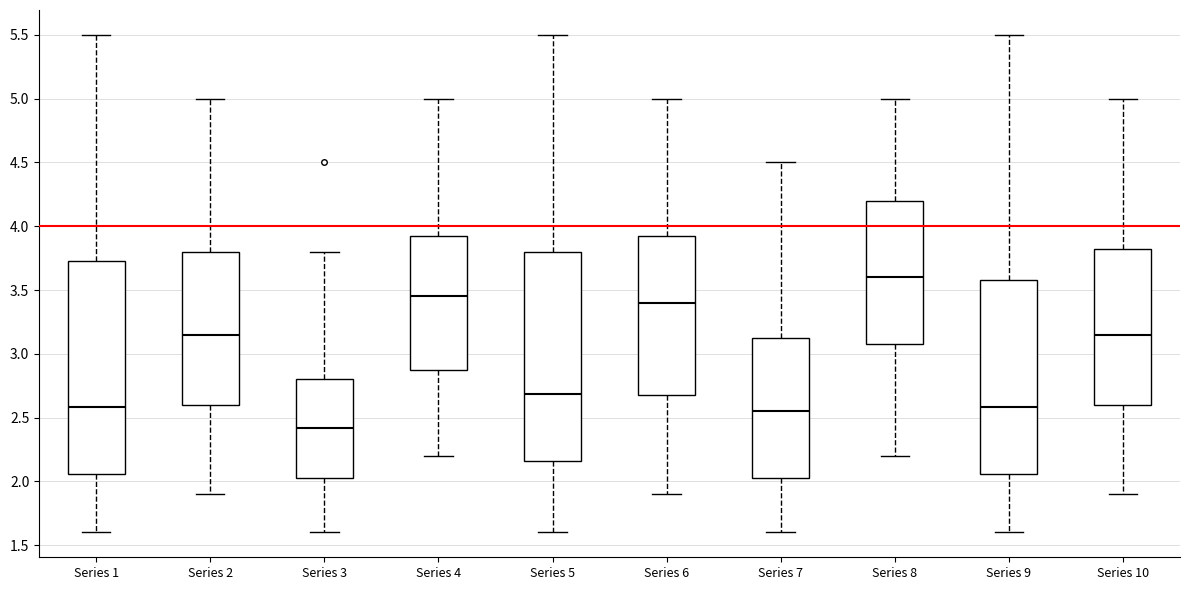

Reading left to right, transcribe this box plot: for each box, give where its median line is, the range the box spans, and where its two whiskers end, as read against the y-axis. The values are not printed on the chart, so give them approximately, as read against the axis.

Series 1: median 2.60, box 2.05 to 3.75, whiskers 1.60 to 5.50
Series 2: median 3.15, box 2.60 to 3.80, whiskers 1.90 to 5.00
Series 3: median 2.40, box 2.05 to 2.80, whiskers 1.60 to 3.80
Series 4: median 3.45, box 2.90 to 3.95, whiskers 2.20 to 5.00
Series 5: median 2.70, box 2.15 to 3.80, whiskers 1.60 to 5.50
Series 6: median 3.40, box 2.70 to 3.95, whiskers 1.90 to 5.00
Series 7: median 2.55, box 2.05 to 3.15, whiskers 1.60 to 4.50
Series 8: median 3.60, box 3.10 to 4.20, whiskers 2.20 to 5.00
Series 9: median 2.60, box 2.05 to 3.60, whiskers 1.60 to 5.50
Series 10: median 3.15, box 2.60 to 3.85, whiskers 1.90 to 5.00